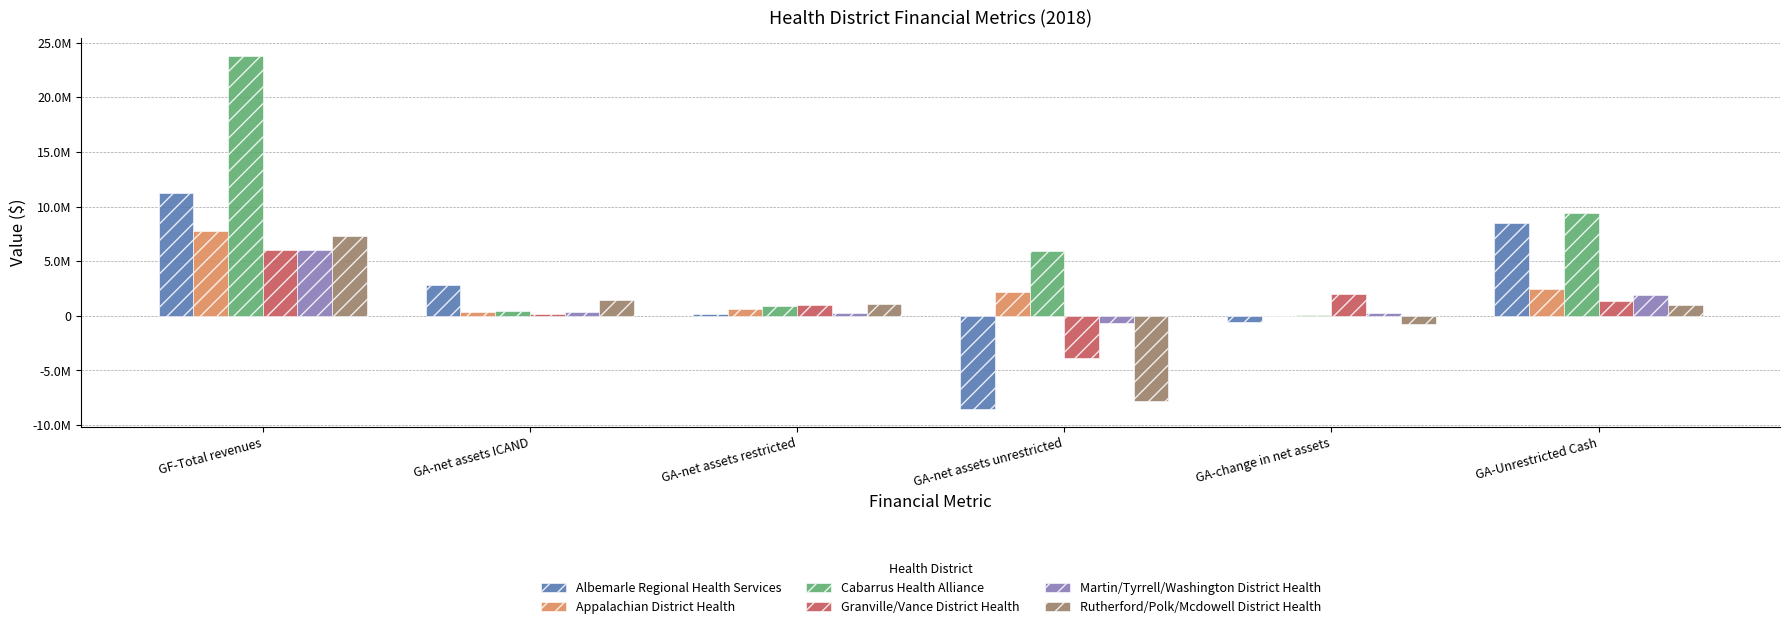

What are all the series names shown in the legend?

Albemarle Regional Health Services, Appalachian District Health, Cabarrus Health Alliance, Granville/Vance District Health, Martin/Tyrrell/Washington District Health, Rutherford/Polk/Mcdowell District Health